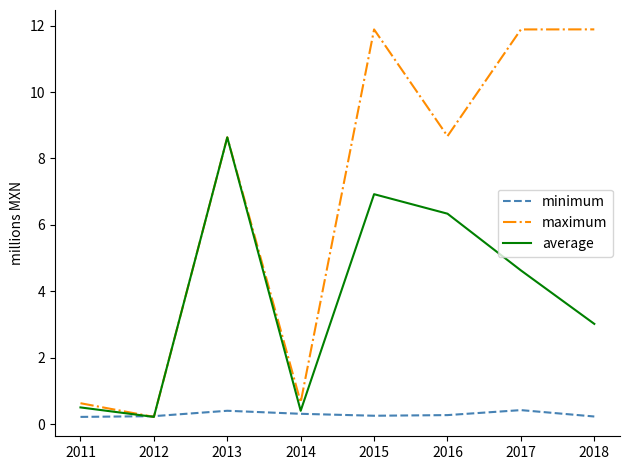

The value of maximum at 2017 is 5.0. True or false?

False